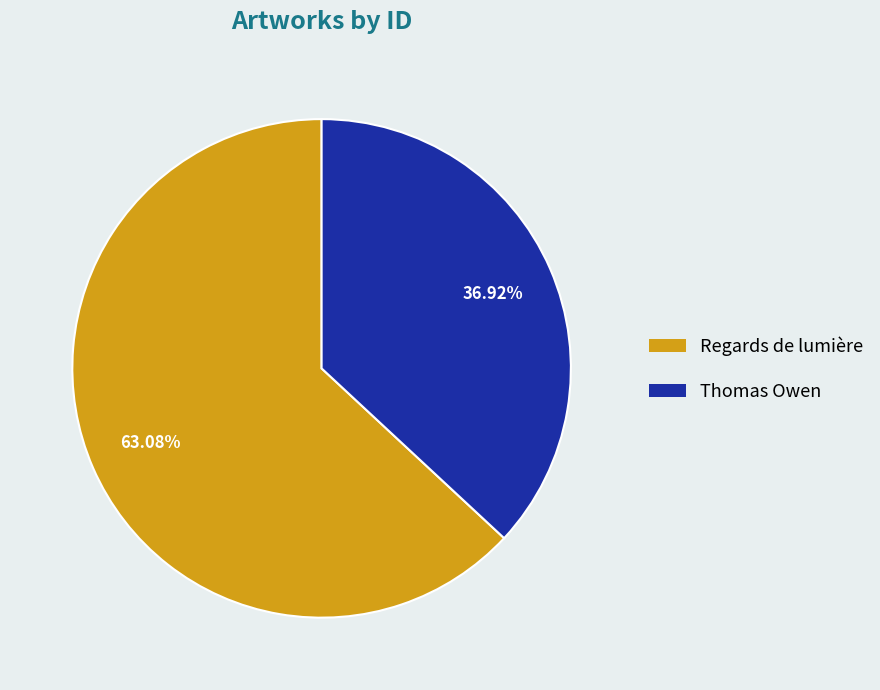

What is the smallest slice in the pie chart?

Thomas Owen